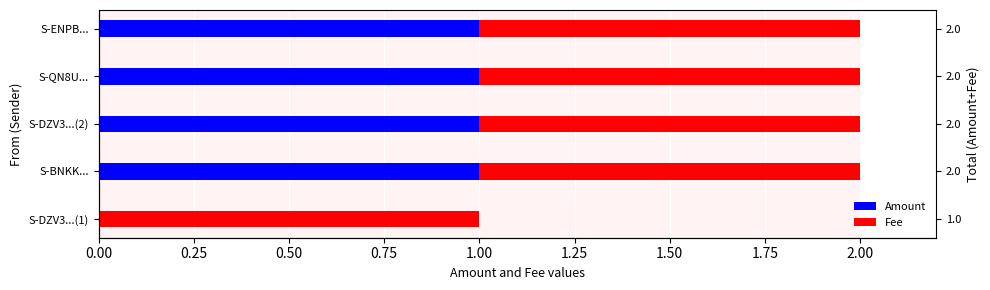

How many groups of bars are there?

5